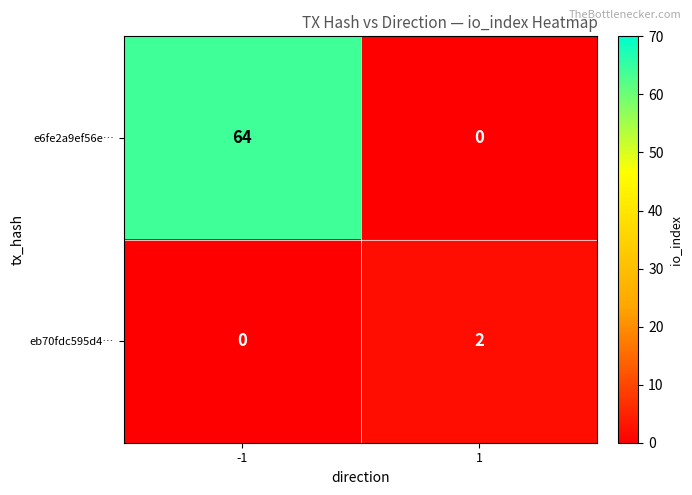

Reading left to right, transcribe all the data shown in this chart.

e6fe2a9ef56e…: -1=64	1=0
eb70fdc595d4…: -1=0	1=2